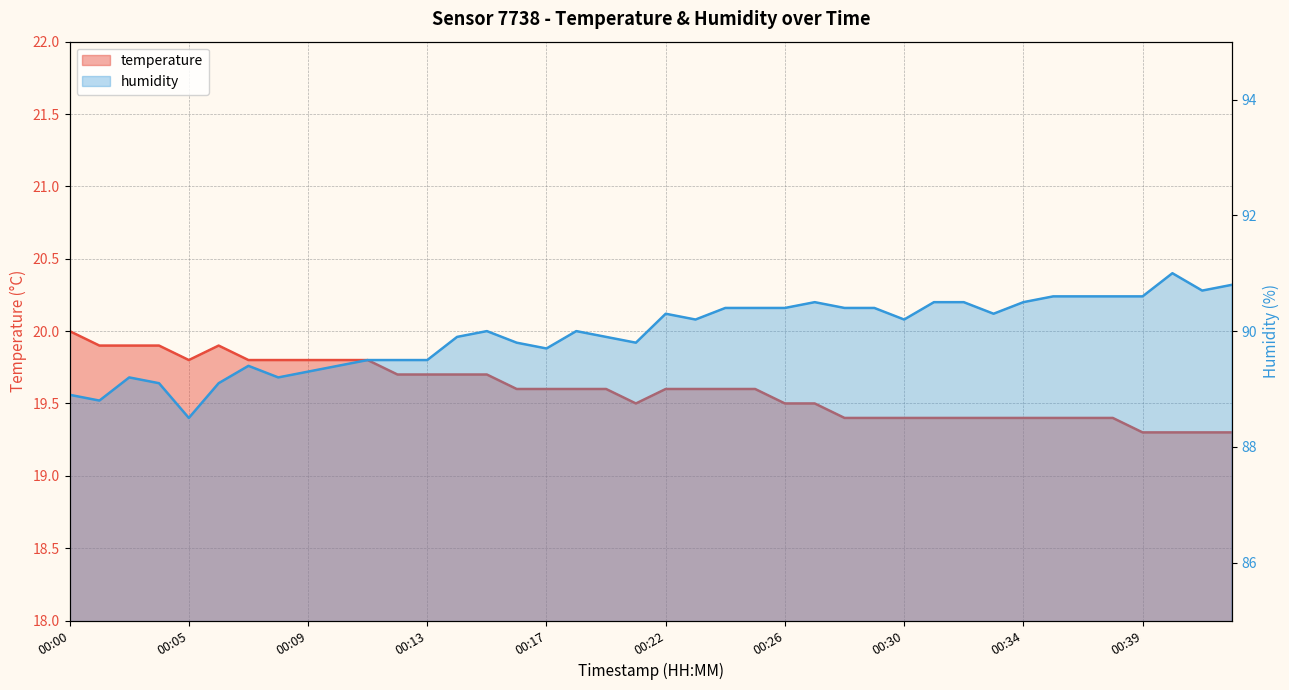

Which series has the widest spread of values?

humidity